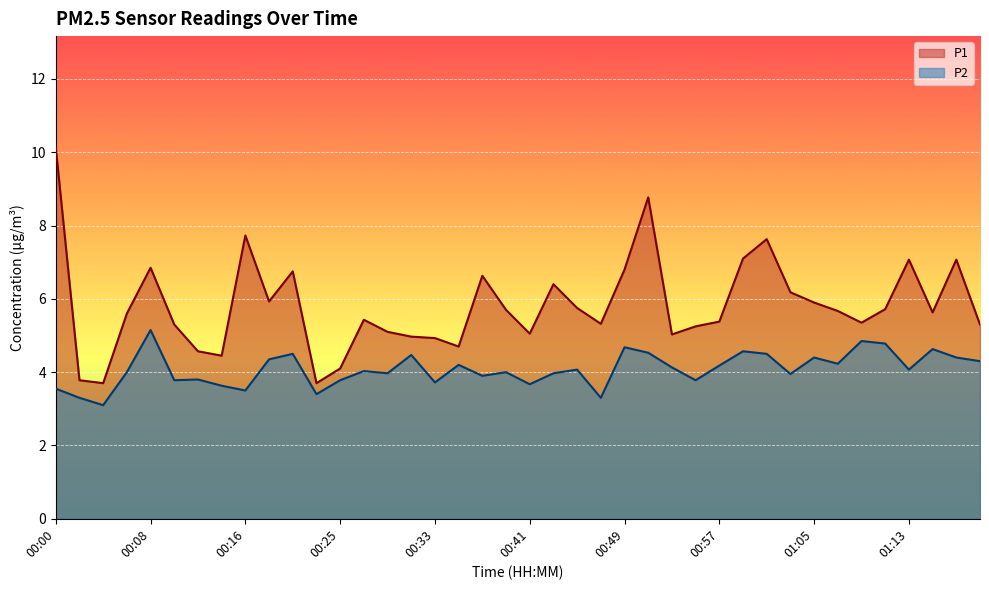

True or false: P2 and P1 cross at least once.

False